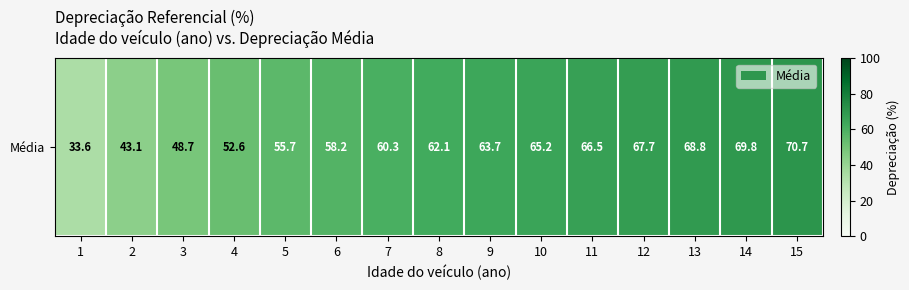

List the labels in order of value, largest first.

15, 14, 13, 12, 11, 10, 9, 8, 7, 6, 5, 4, 3, 2, 1